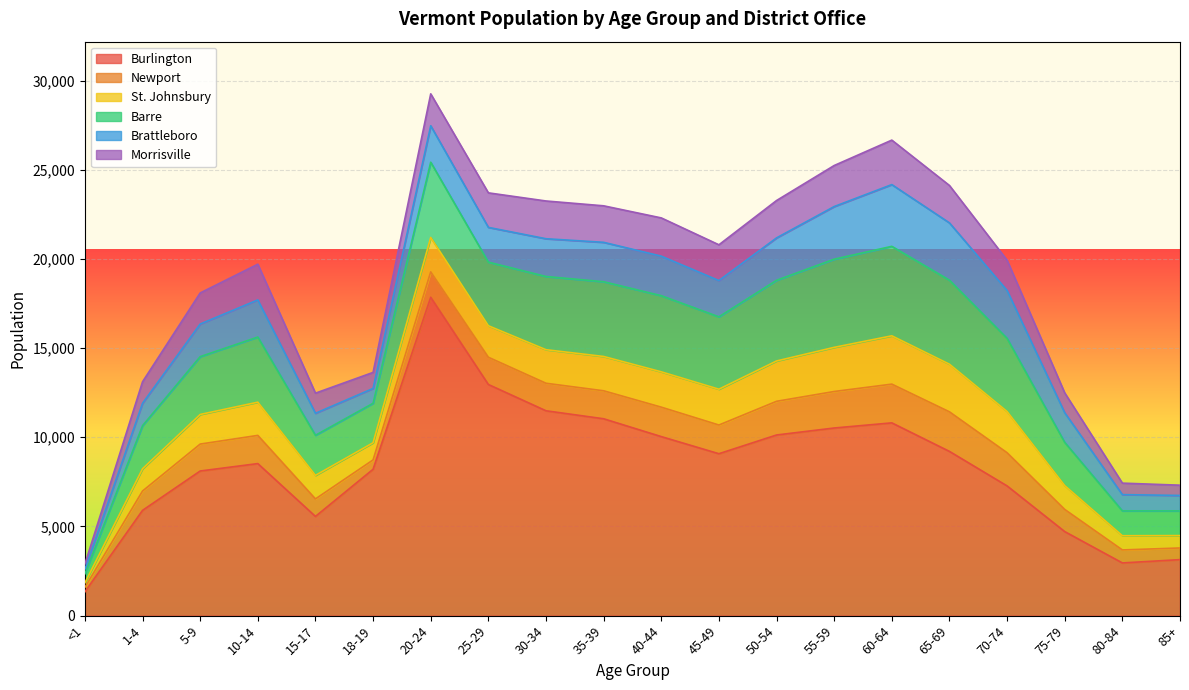

What is the total value across all series at 65-69?

24118